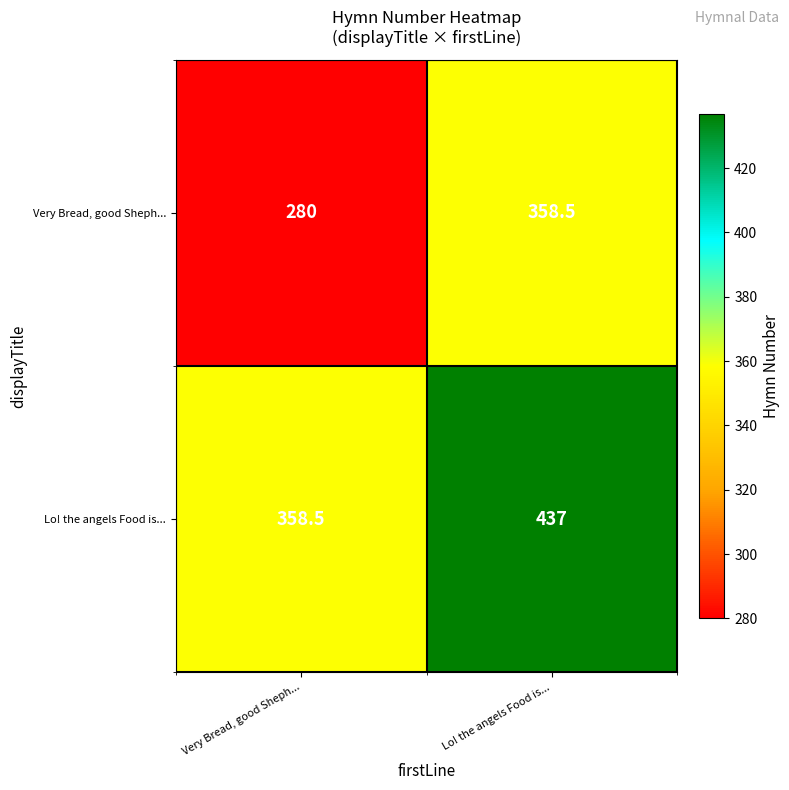

Where is Very Bread, good Sheph... nearest to the value 319?

Very Bread, good Sheph...